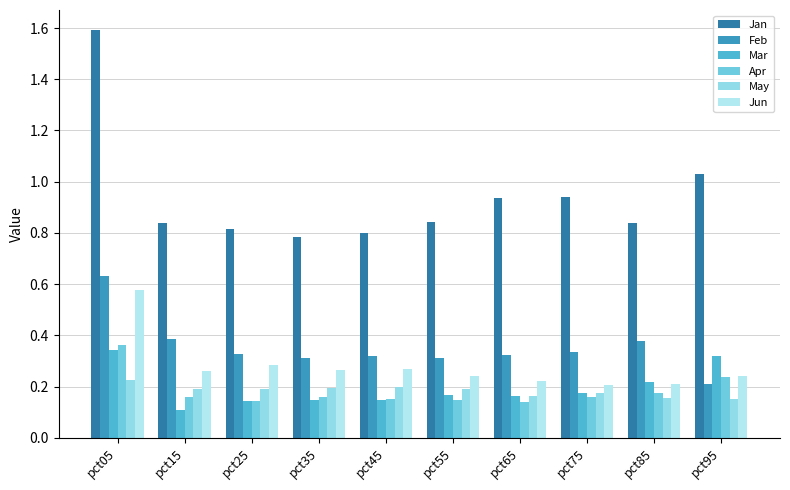

How many bars are there in each group?

6